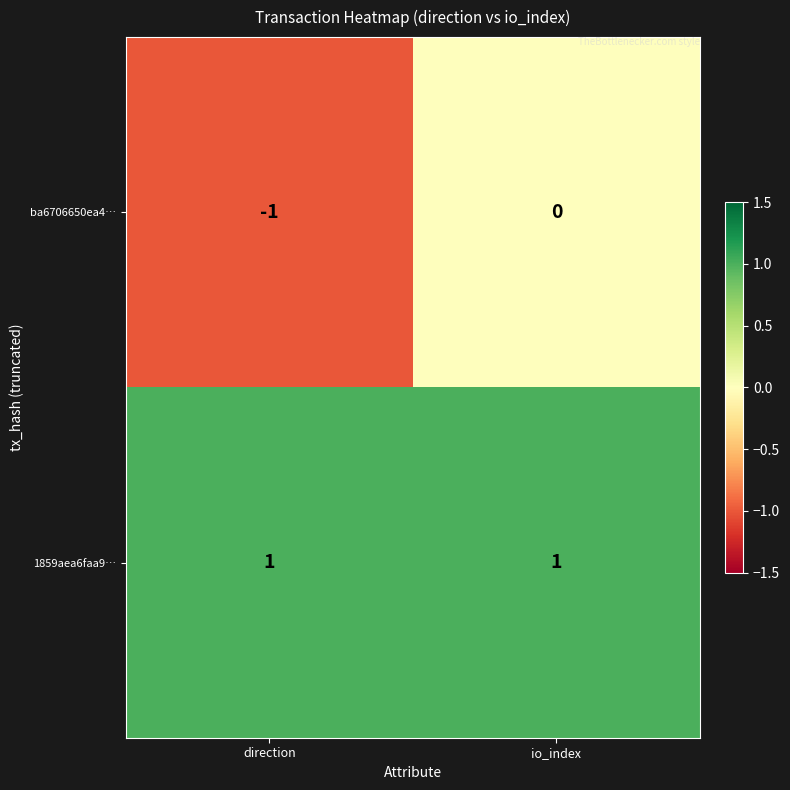

Which label corresponds to the smallest value in the chart?

direction